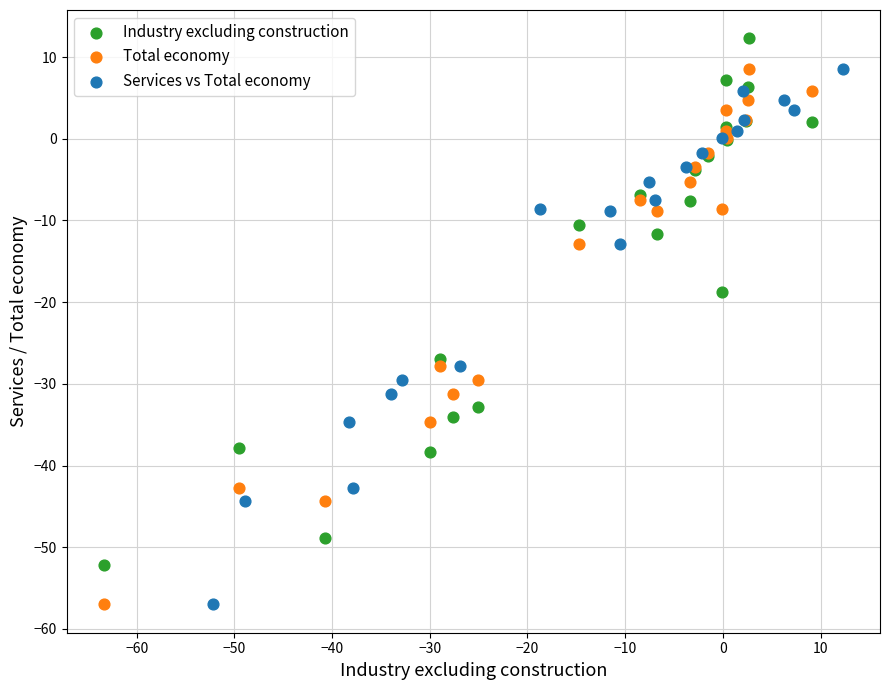

Which series reaches the maximum Y coordinate?

Industry excluding construction